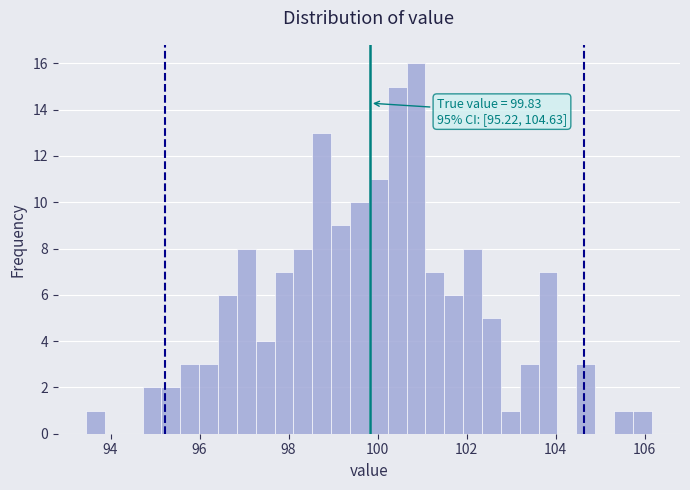

Read against the x-axis, roughly where is the centre of the tallest bar?

100.8